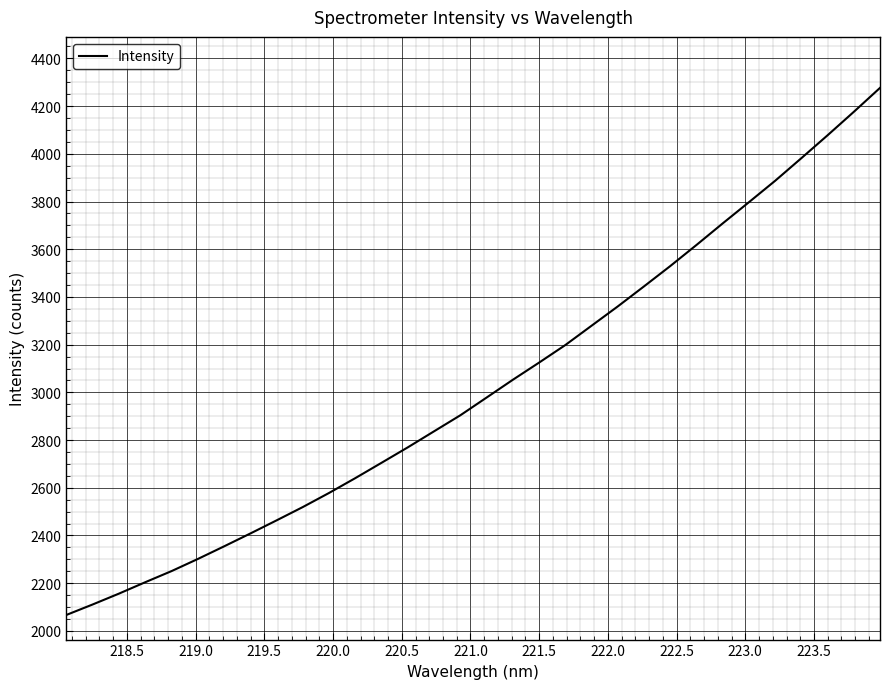

What is the minimum value shown in the chart?

2066.9